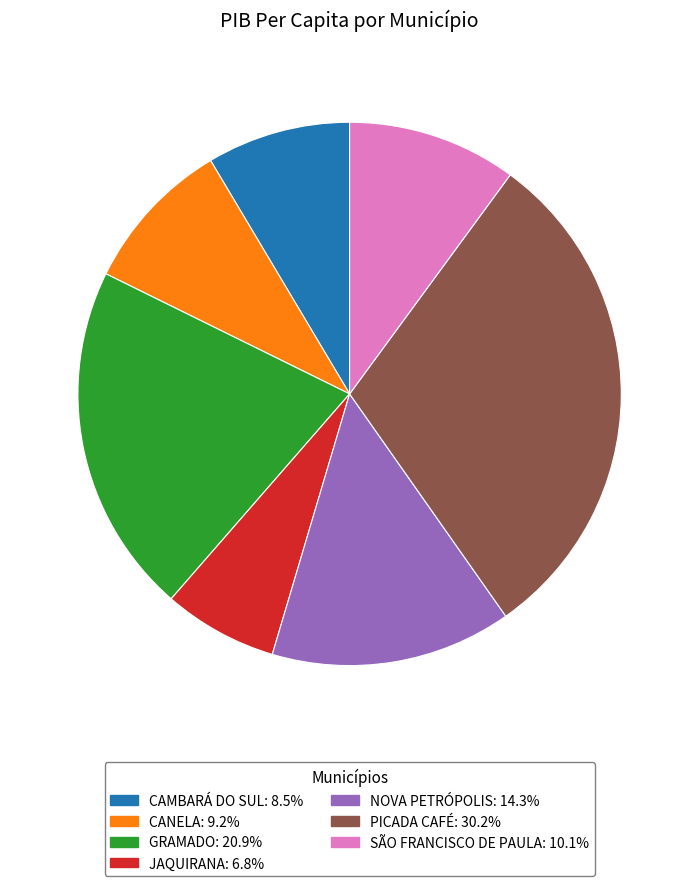

Is there a majority slice in this chart?

No